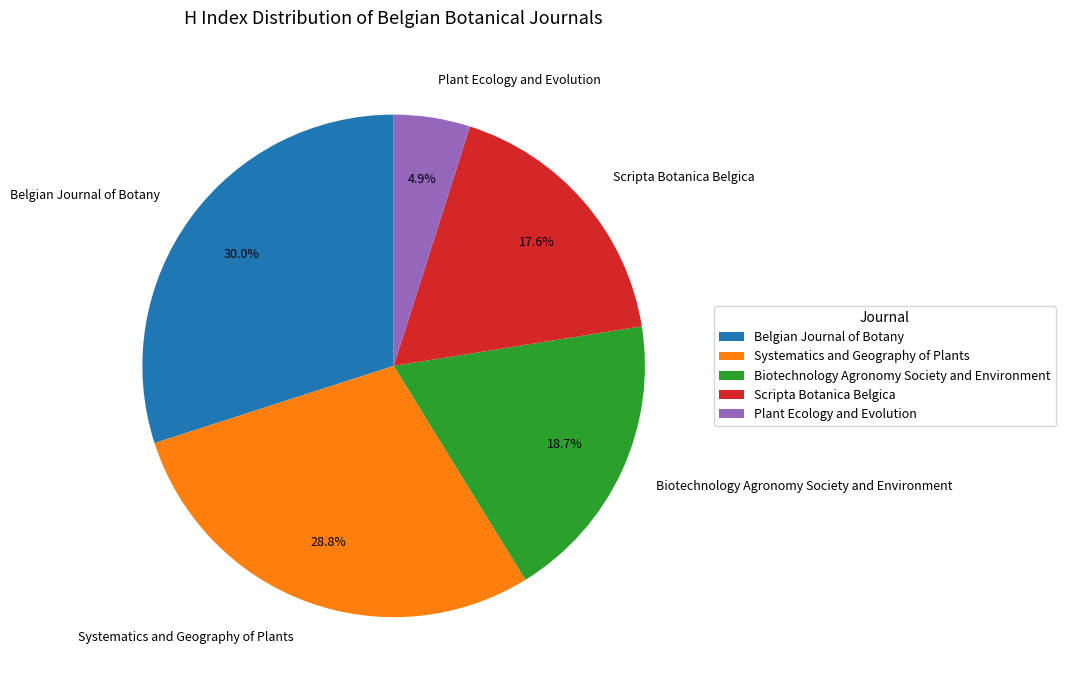

Is there a majority slice in this chart?

No